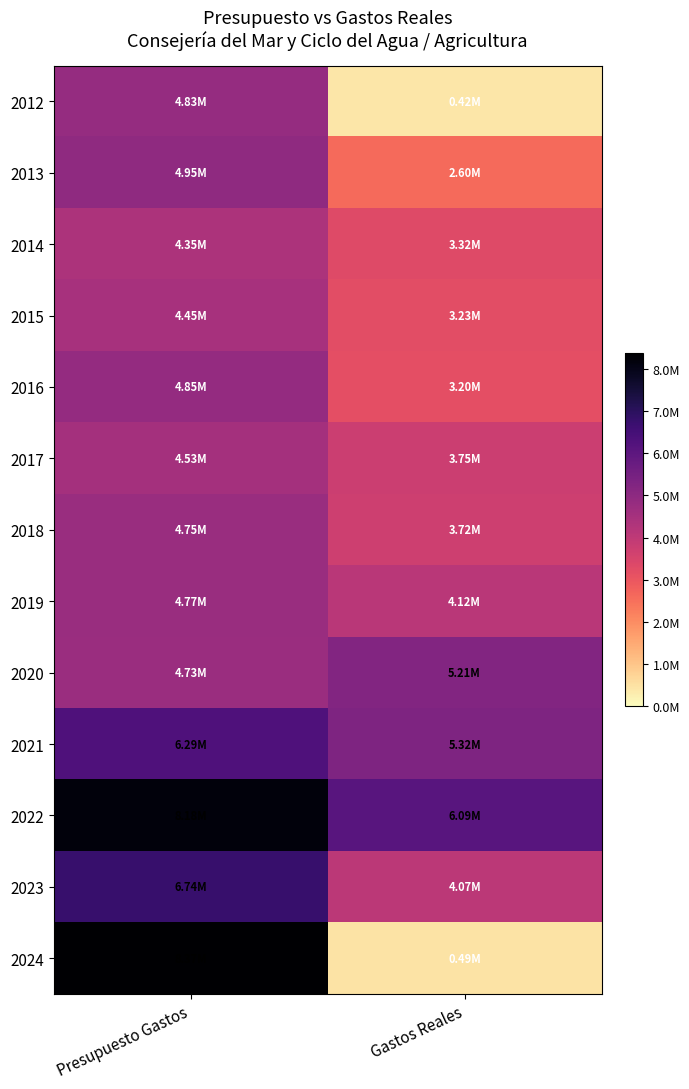

List the series in order of their peak value, lowest first.

2014, 2015, 2017, 2018, 2019, 2012, 2016, 2013, 2020, 2021, 2023, 2022, 2024